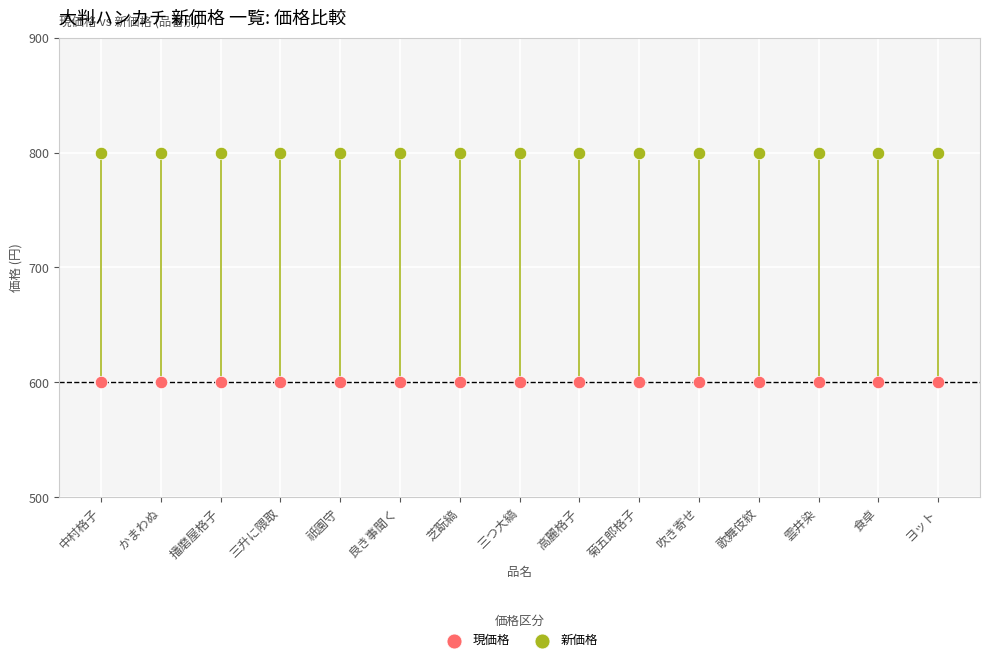

Which series reaches the minimum Y coordinate?

現価格